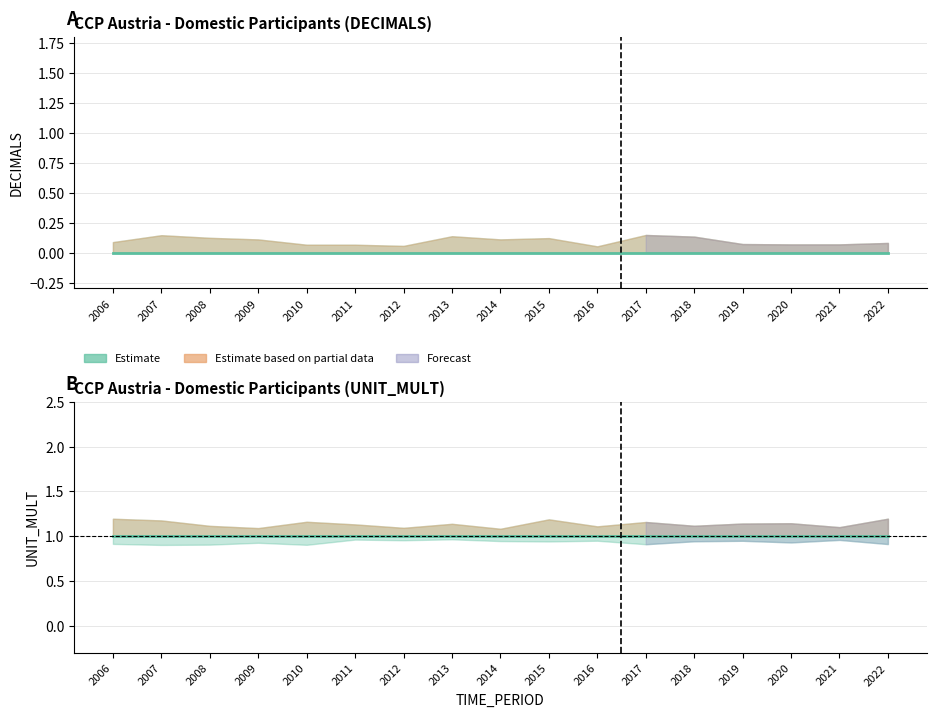

At how many categories does at least one series exceed 0?

17